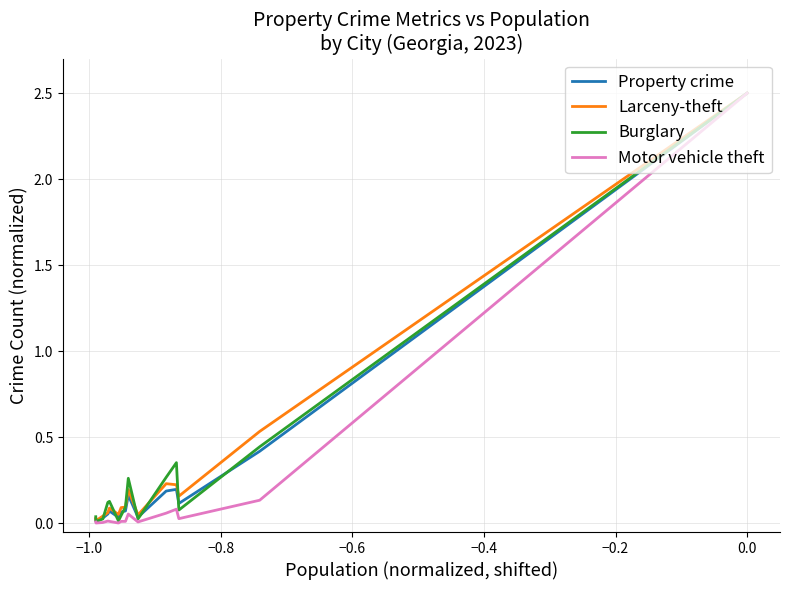

Reading left to right, extract all data points from this chart.

Property crime: 0.0	0.0	0.0	0.1	0.1	0.0	0.1	0.1	0.2	0.0	0.2	0.2	0.1	0.4	2.5
Larceny-theft: 0.0	0.0	0.0	0.1	0.1	0.1	0.1	0.1	0.2	0.0	0.2	0.2	0.2	0.5	2.5
Burglary: 0.0	0.0	0.0	0.1	0.1	0.0	0.0	0.1	0.3	0.0	0.3	0.4	0.1	0.4	2.5
Motor vehicle theft: 0.0	0.0	0.0	0.0	0.0	0.0	0.0	0.0	0.1	0.0	0.1	0.1	0.0	0.1	2.5